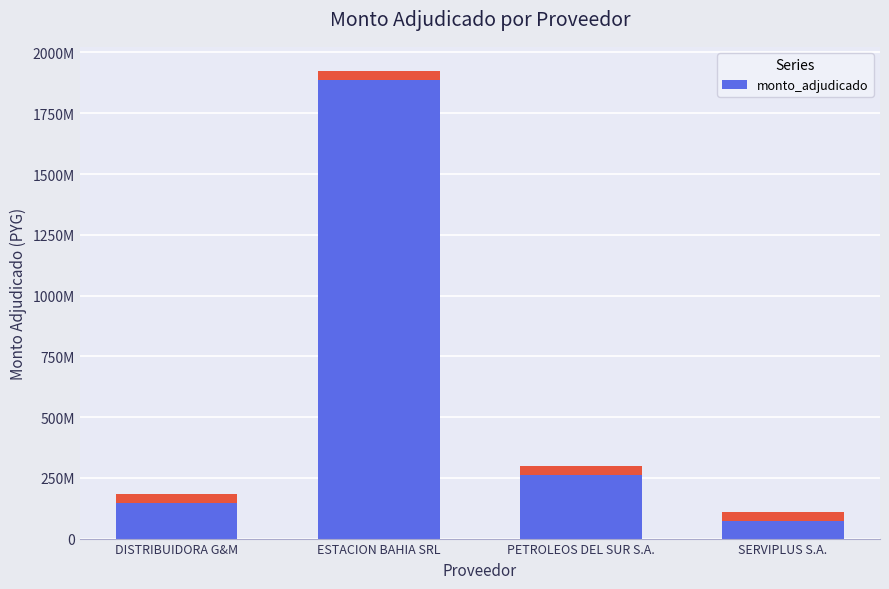

What is the label of the 3rd bar from the left?

PETROLEOS DEL SUR S.A.